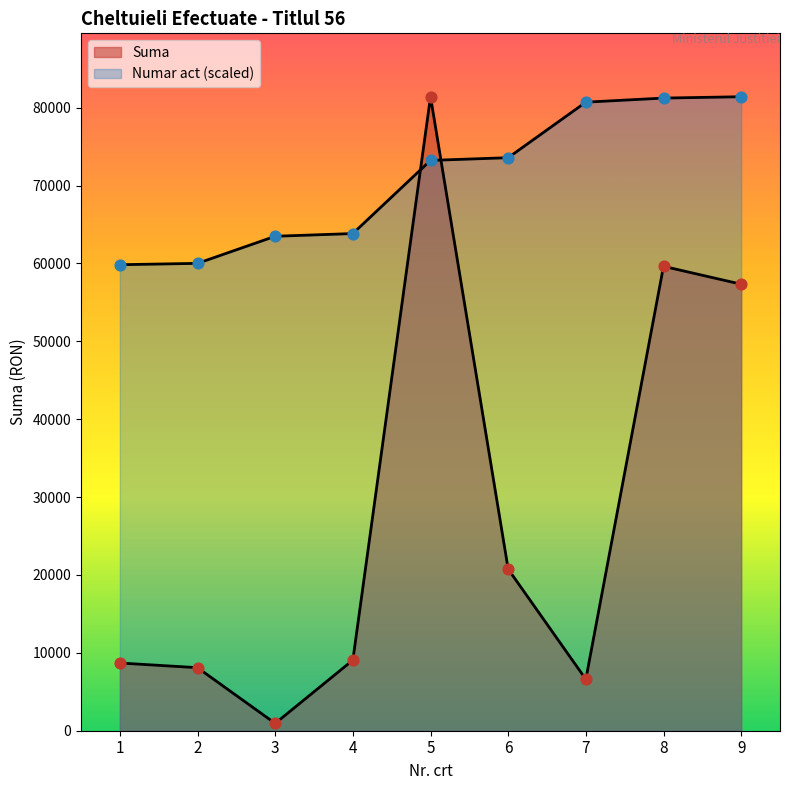

Which series has the largest Y range (max minus min)?

Suma